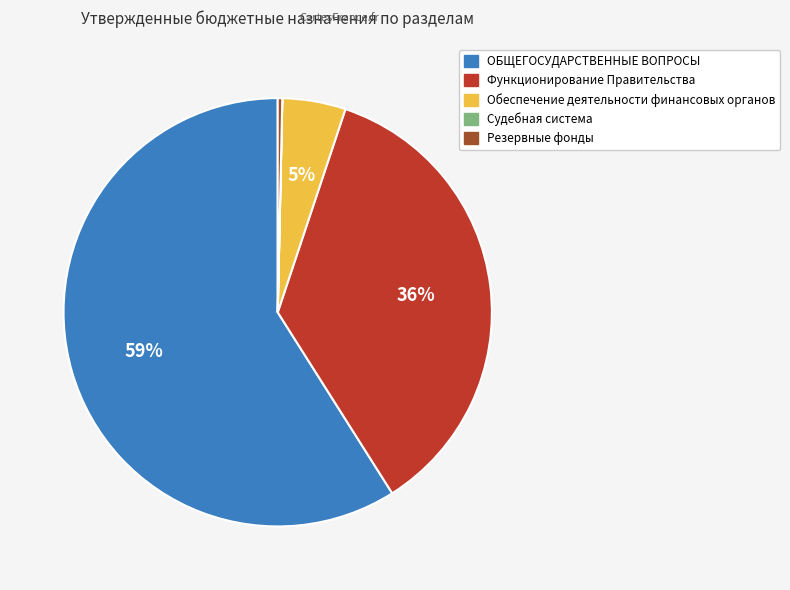

To the nearest percent, what is the combined percentage of ОБЩЕГОСУДАРСТВЕННЫЕ ВОПРОСЫ and Обеспечение деятельности финансовых органов?

64%